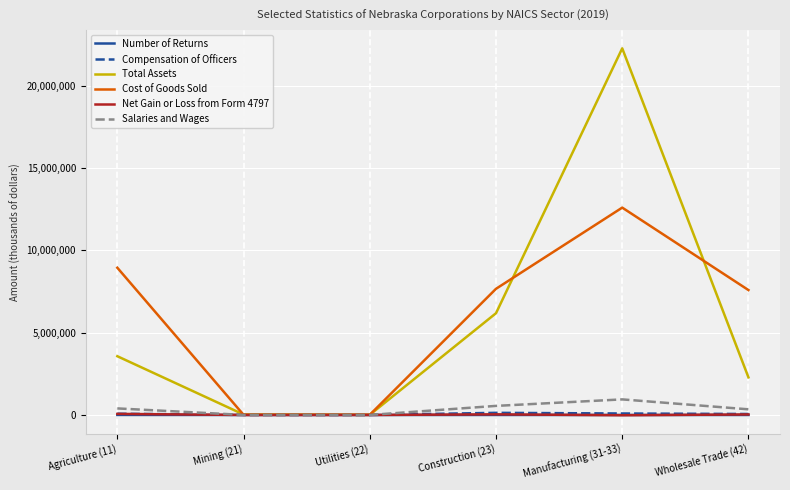

What are all the series names shown in the legend?

Number of Returns, Compensation of Officers, Total Assets, Cost of Goods Sold, Net Gain or Loss from Form 4797, Salaries and Wages